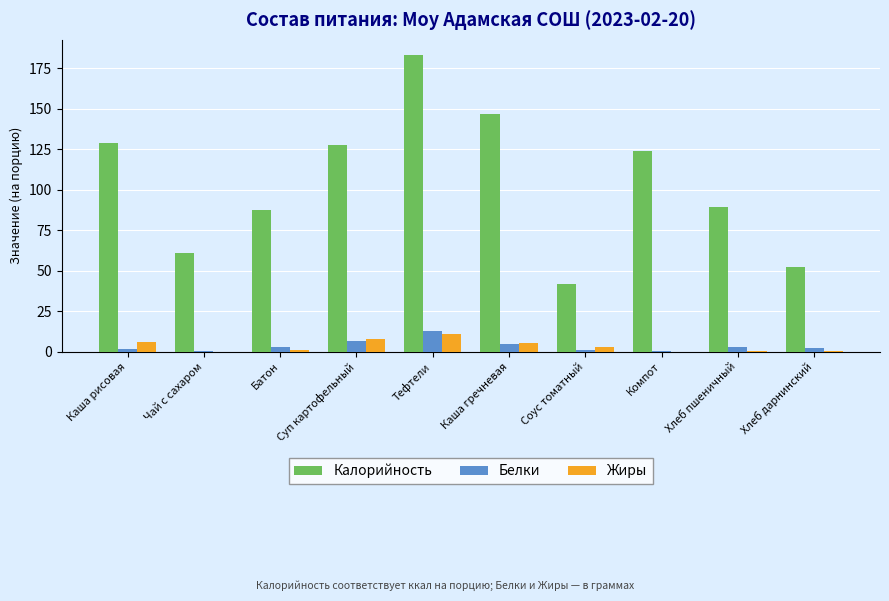

Between Чай с сахаром and Тефтели, which series saw the biggest shift?

Калорийность